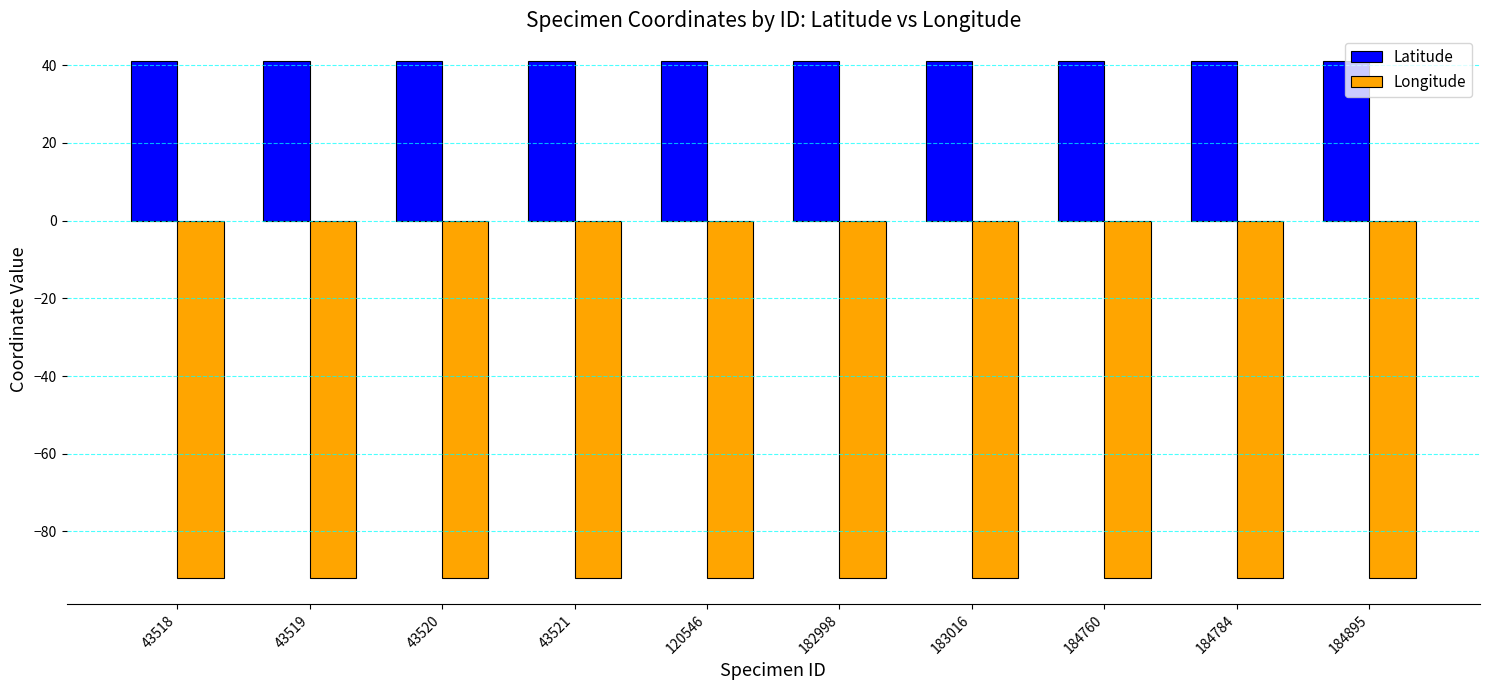

What is the sum of the Longitude values at 184784 and 43518?

-184.0